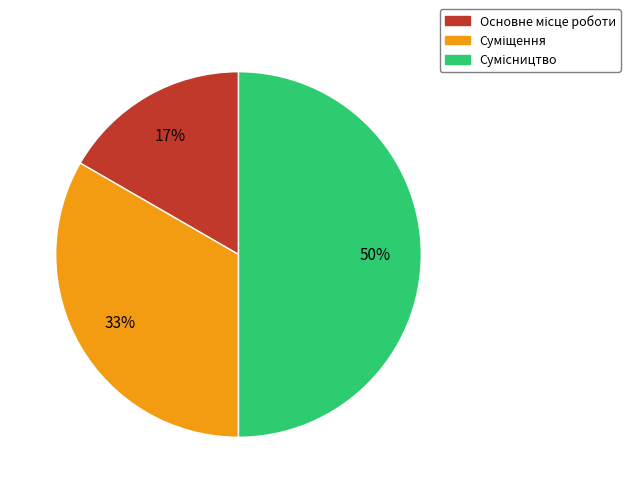

To the nearest percent, what is the average slice percentage?

33%